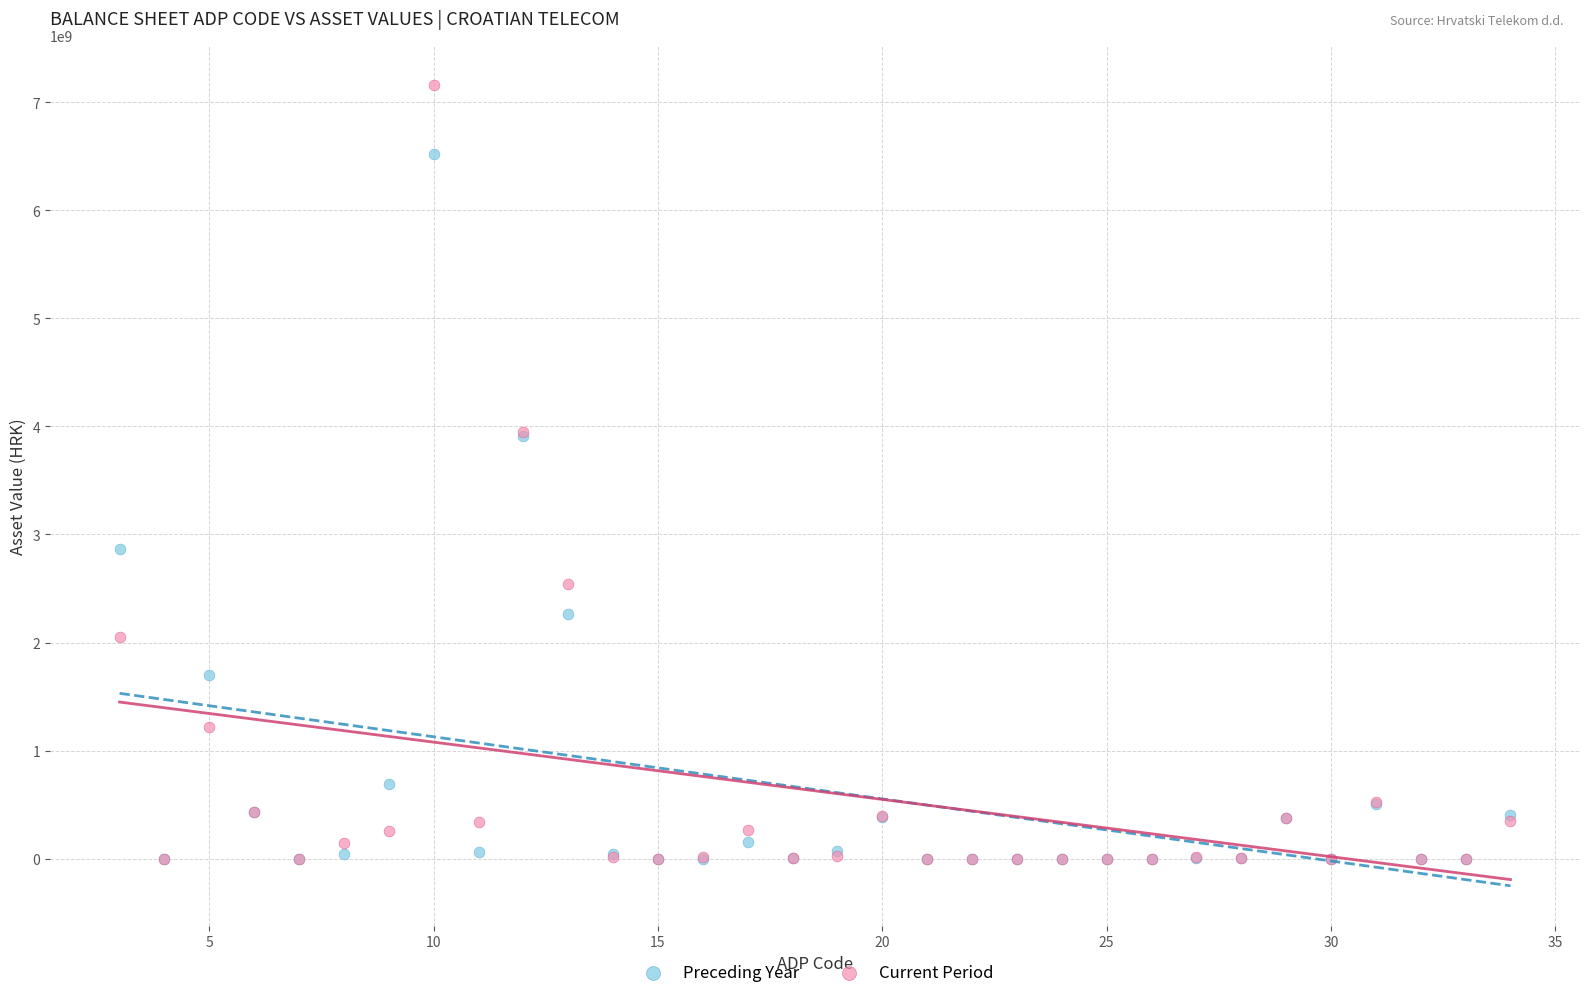

In the Preceding Year series, what Y value is closest to 3258184255?

2868984593